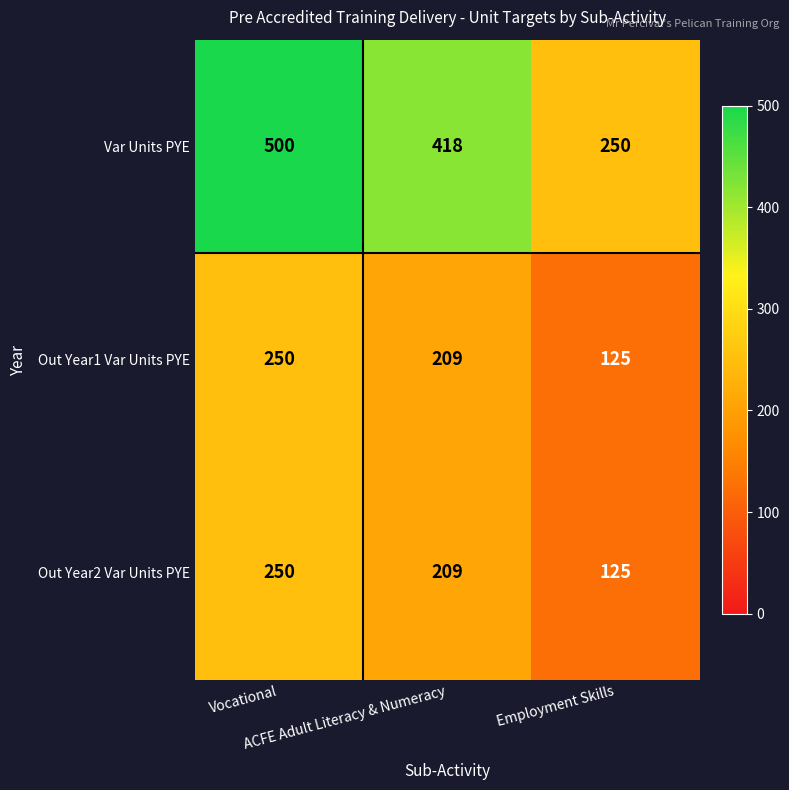

At how many categories does at least one series exceed 131?

3